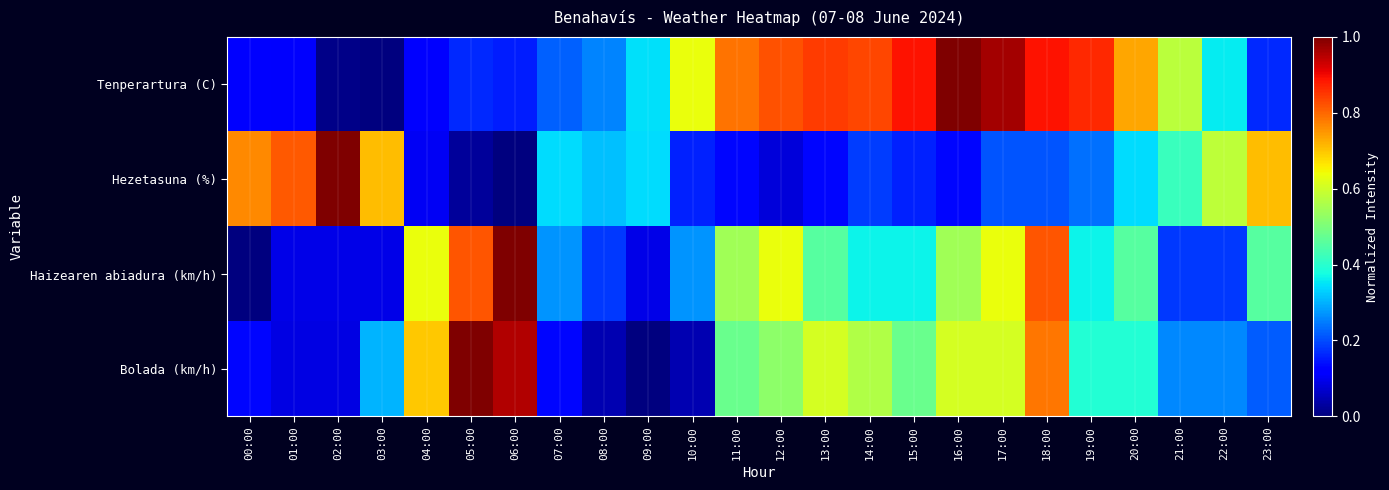

How many categories are shown in the chart?

24